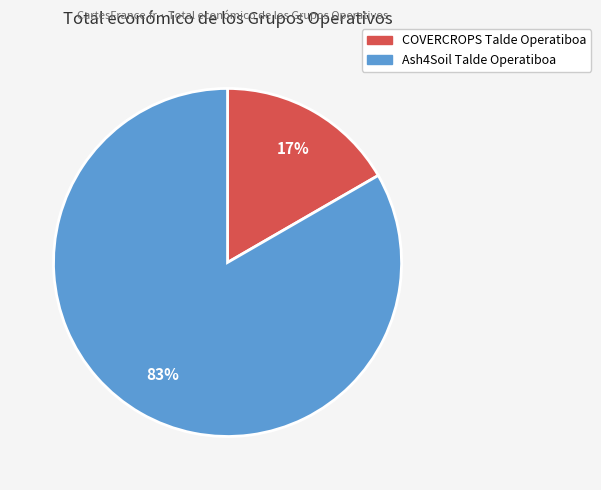

Which slice is the largest?

Ash4Soil Talde Operatiboa